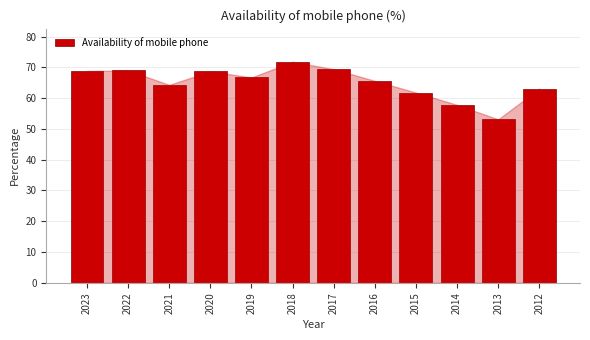

What is the difference between the maximum and minimum values?

18.7